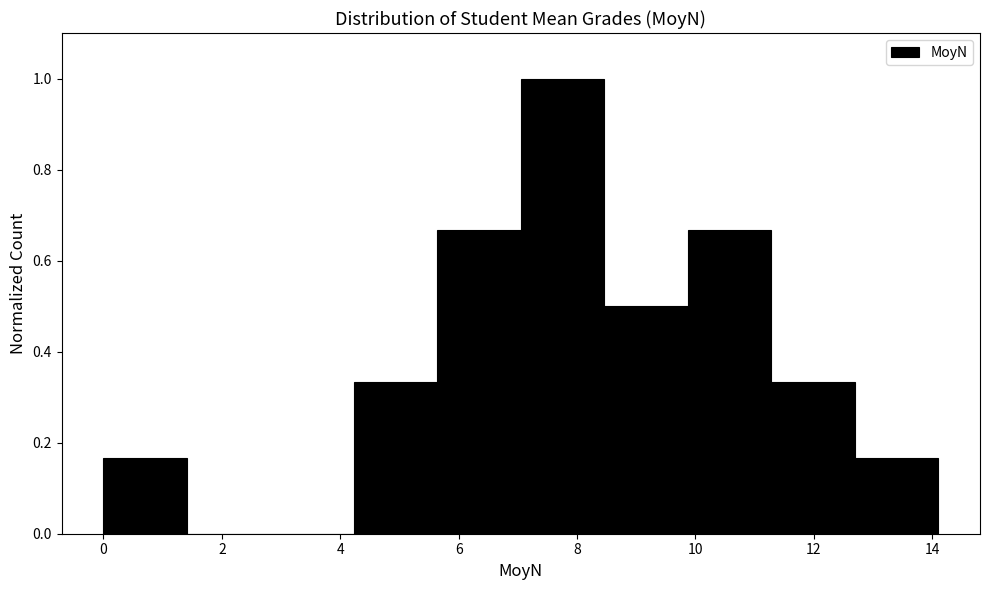

Which range on the x-axis has the tallest bar?

7.0 to 8.4